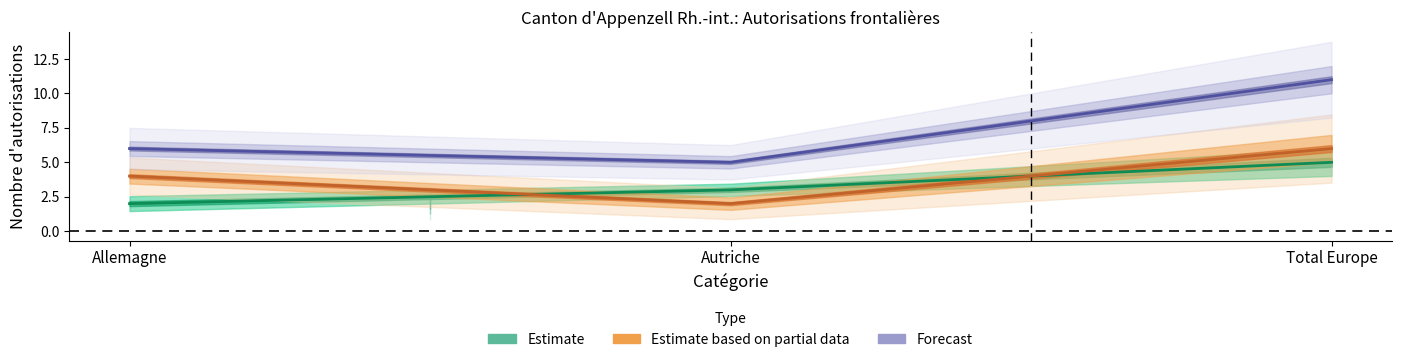

Count the Autorisations initiales values in the range 2 to 5.

3